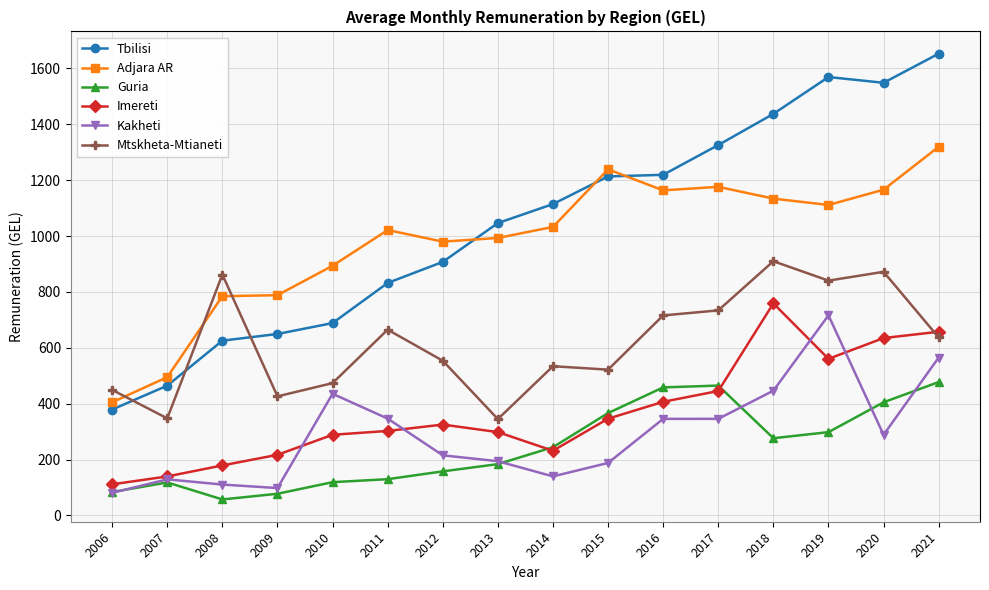

At which label is Tbilisi closest to 1016?

2013